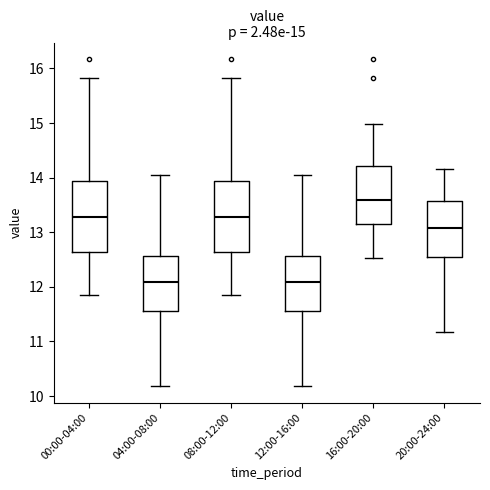

Which box's median line is the highest?

16:00-20:00